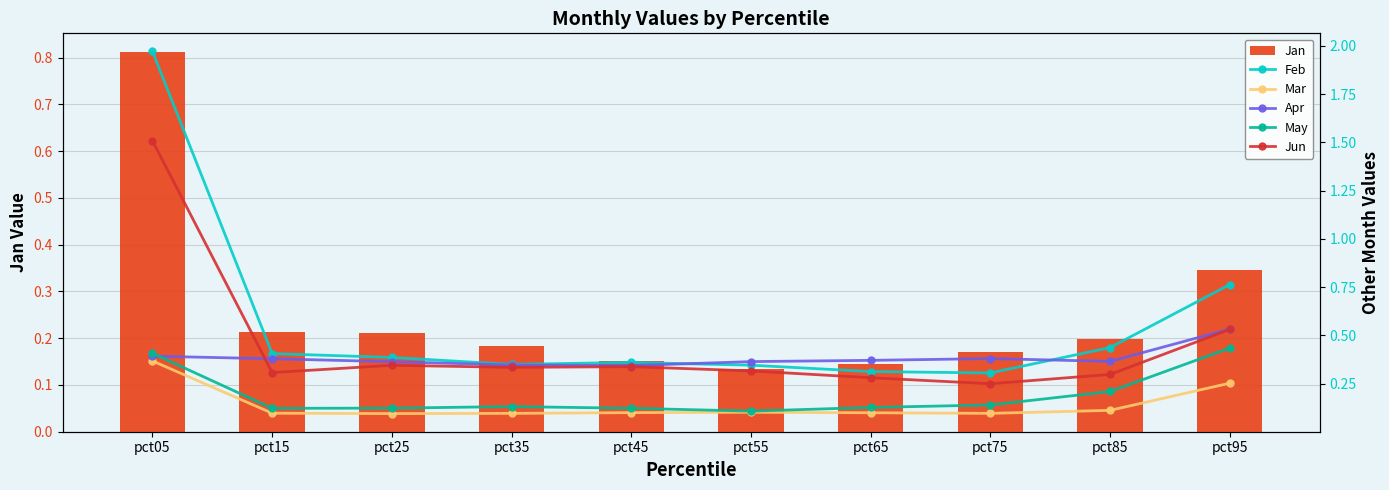

What is the difference between the maximum and minimum values in the Mar series?

0.3